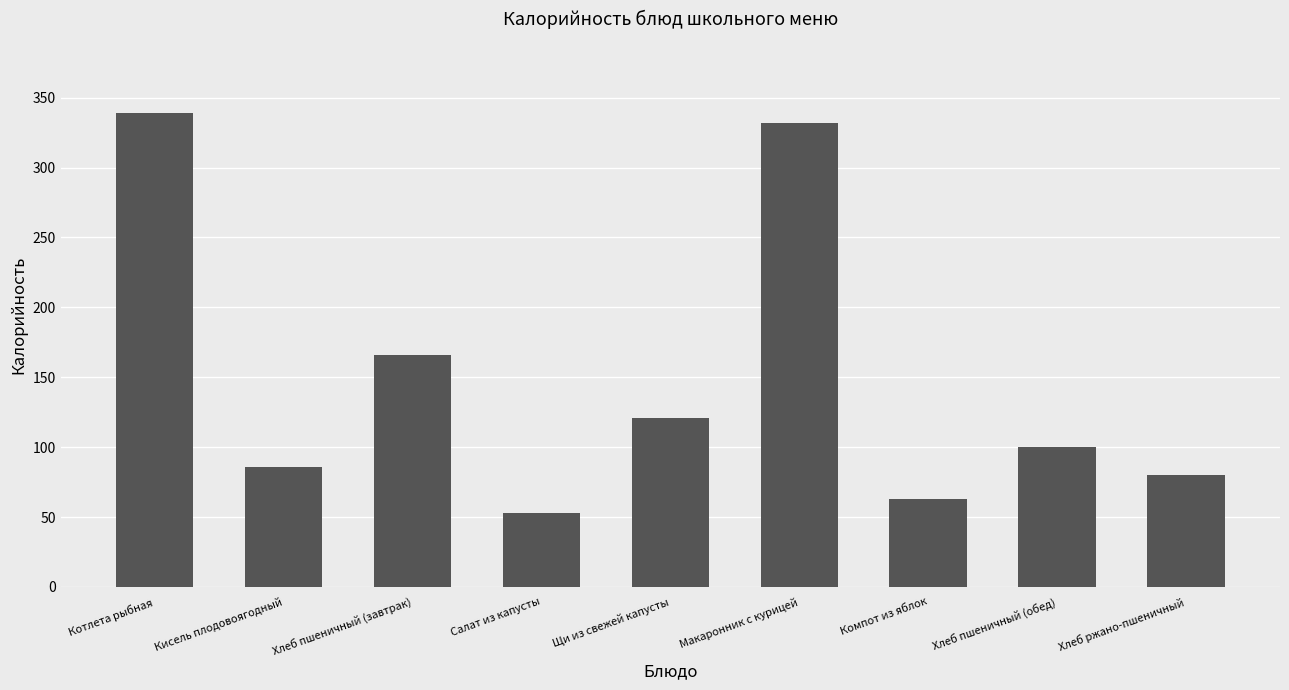

What is the label of the 5th bar from the left?

Щи из свежей капусты